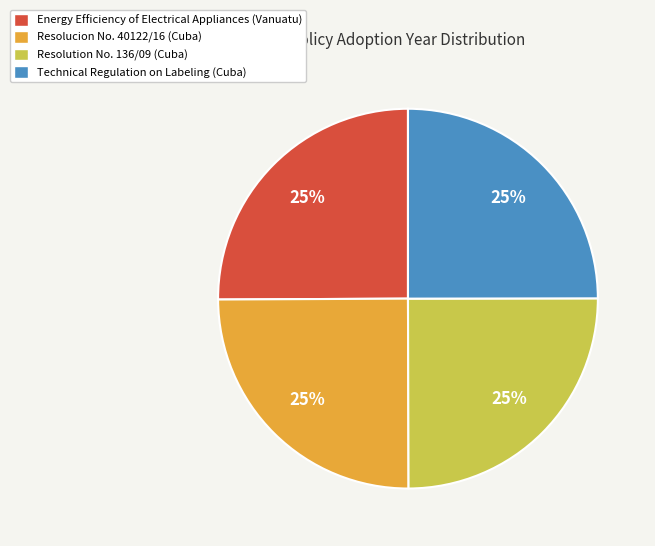

To the nearest percent, what portion does Resolucion No. 40122/16 (Cuba) represent?

25%